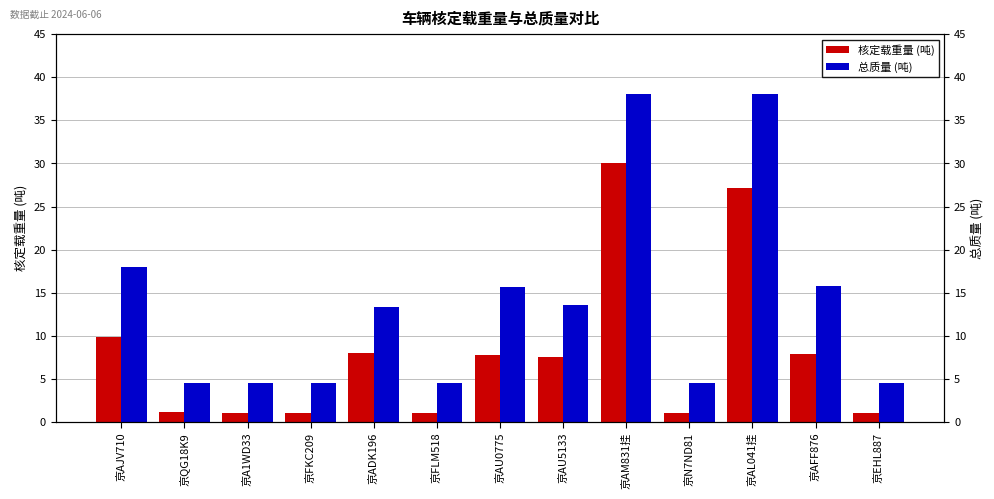

How many groups of bars are there?

13